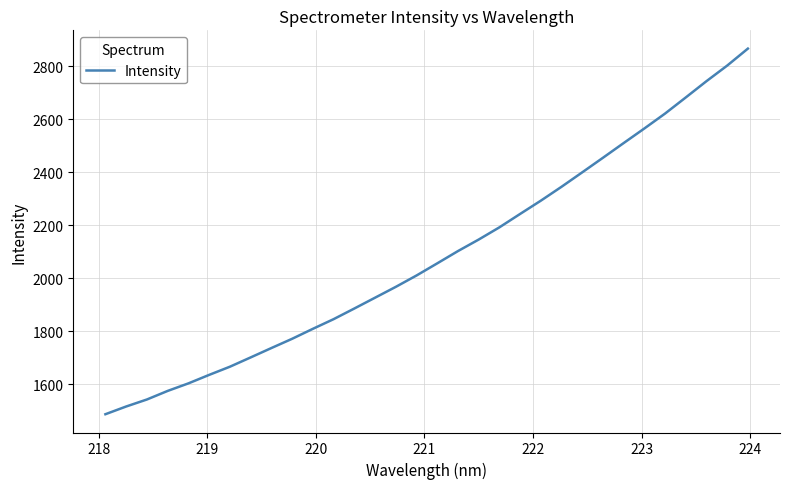

What is the greatest value displayed?

2865.9